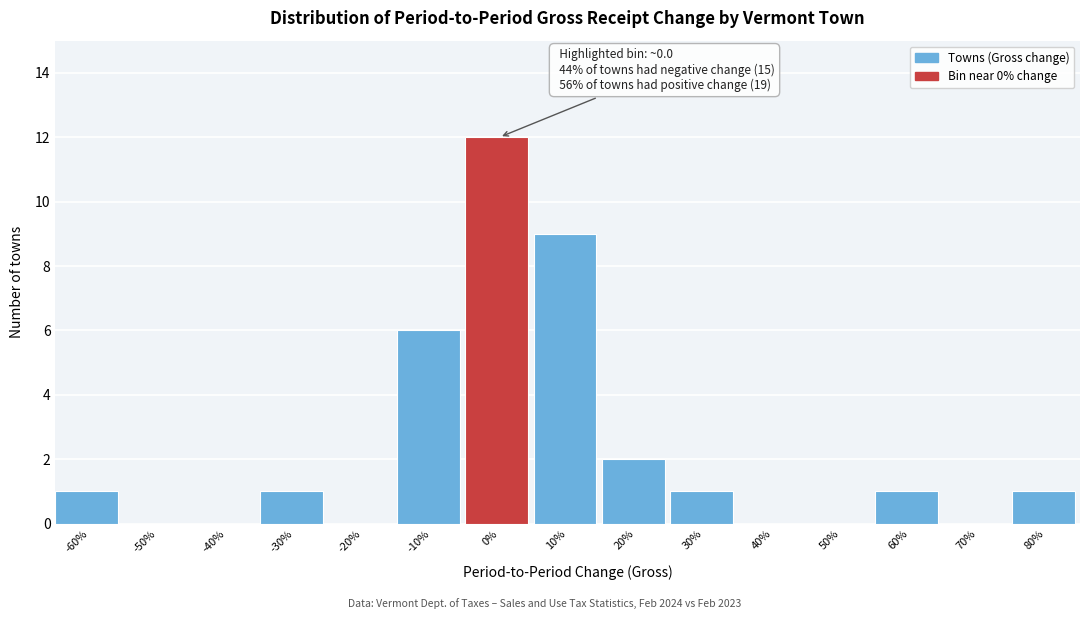

Reading left to right, extract all data points from this chart.

-60%=1	-50%=0	-40%=0	-30%=1	-20%=0	-10%=6	0%=12	10%=9	20%=2	30%=1	40%=0	50%=0	60%=1	70%=0	80%=1